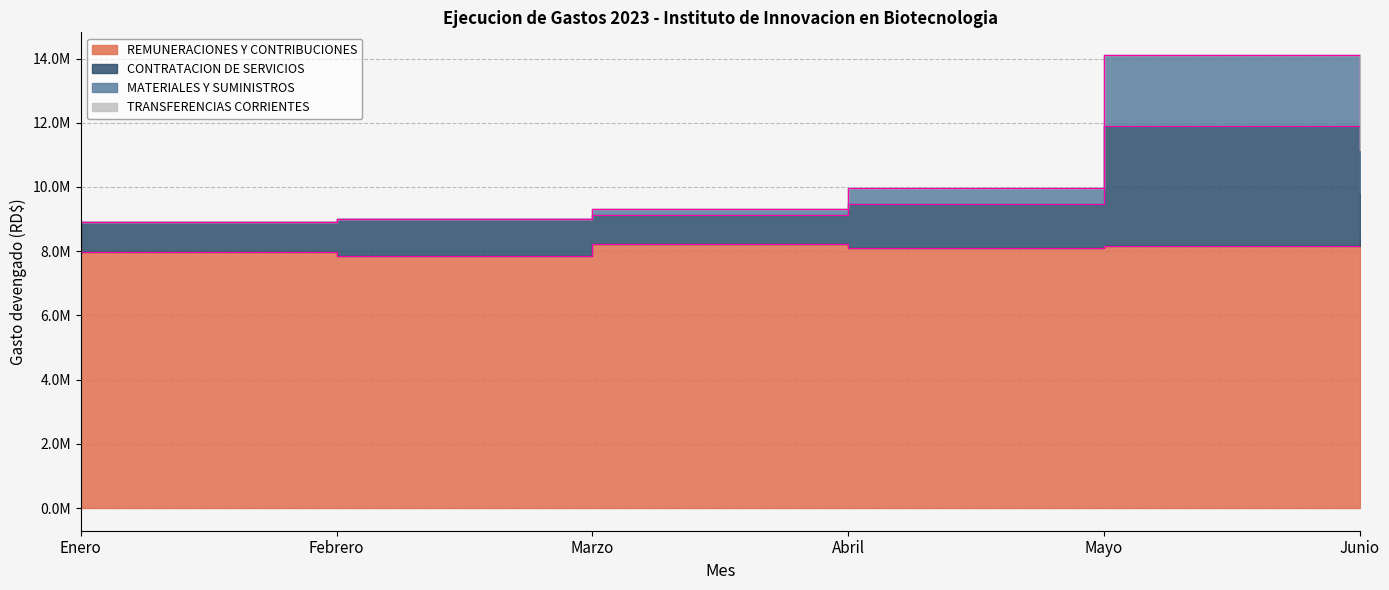

Count the number of categories in the chart.

6